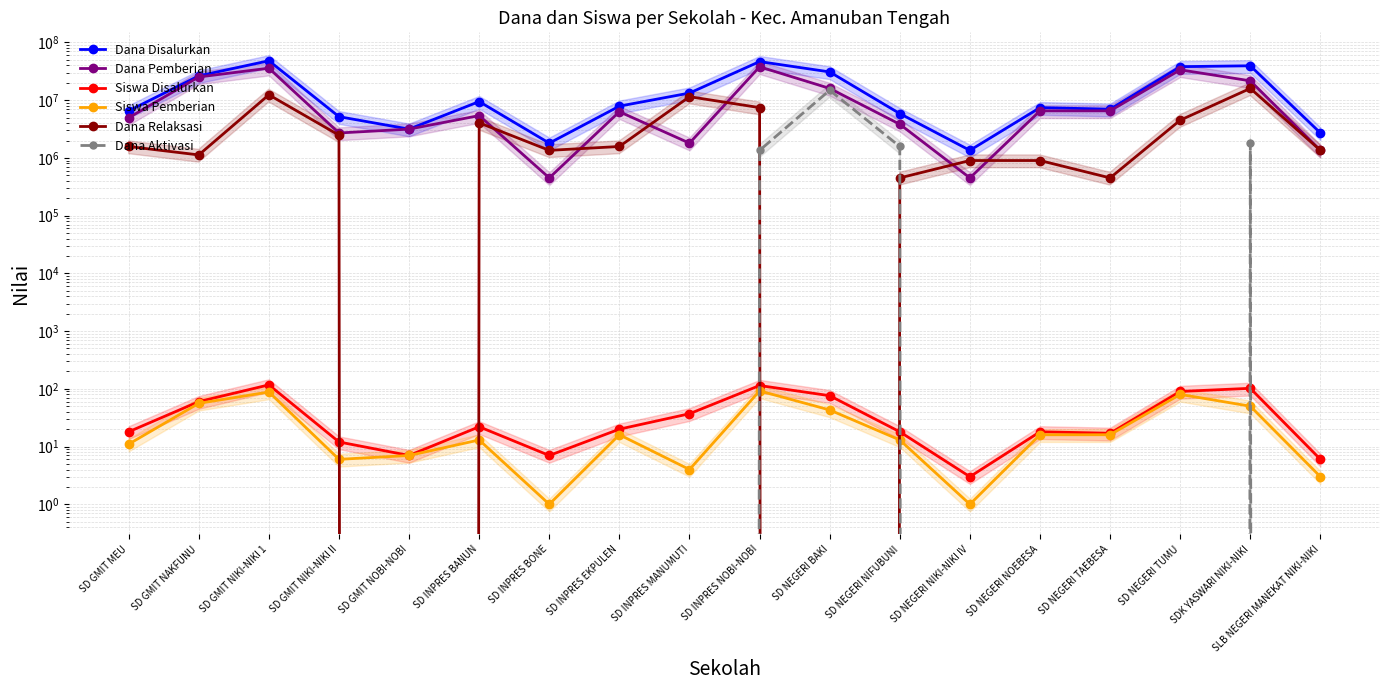

Which series changed the most between SD GMIT NOBI-NOBI and SD INPRES MANUMUTI?

Dana Relaksasi